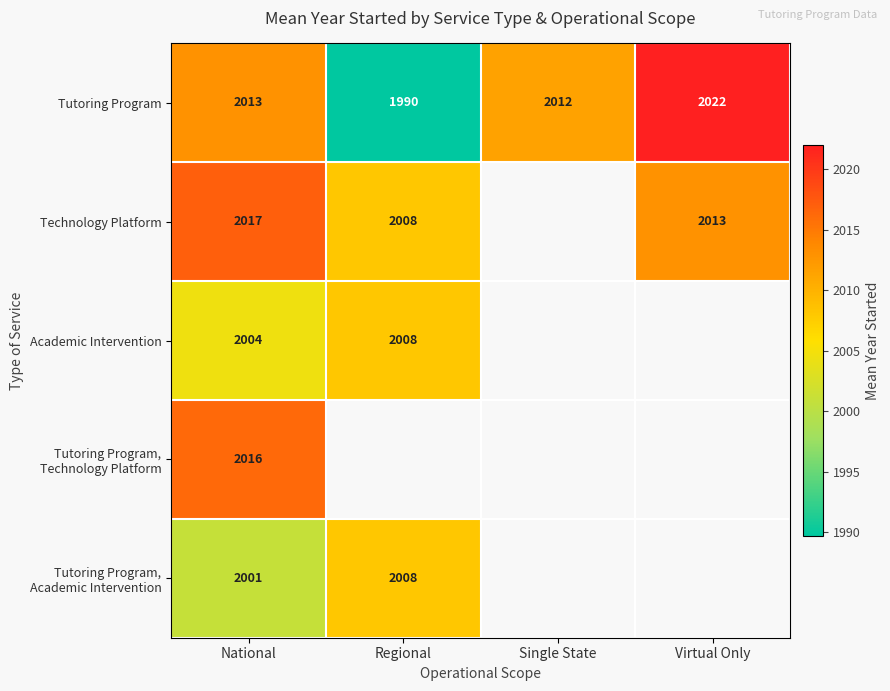

The value of Academic Intervention at Regional is 3421. True or false?

False